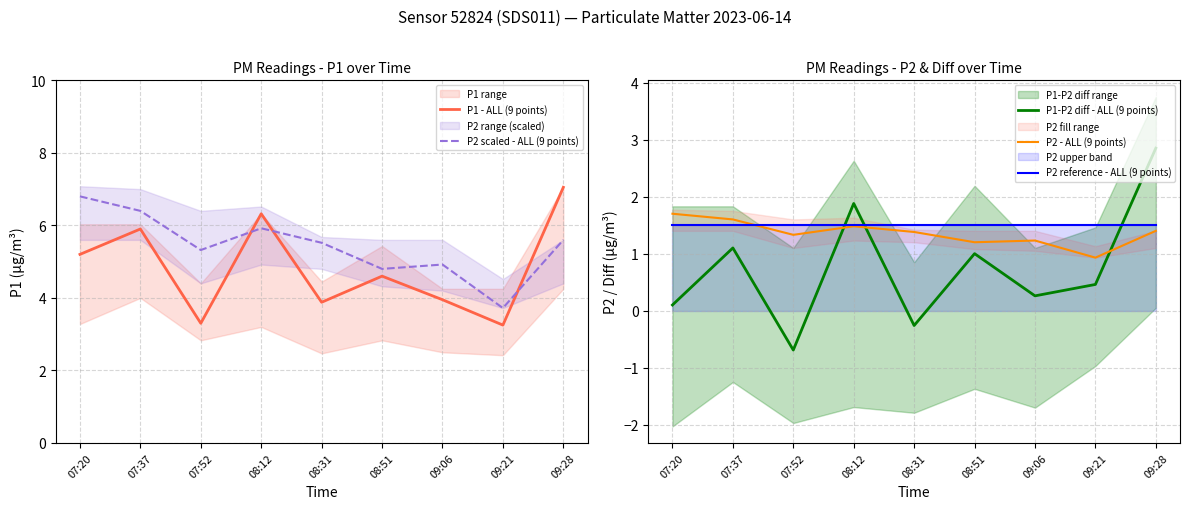

List the series in order of their peak value, lowest first.

P2 reference - ALL (9 points), P2 - ALL (9 points), P1-P2 diff - ALL (9 points), P2 scaled - ALL (9 points), P1 - ALL (9 points)